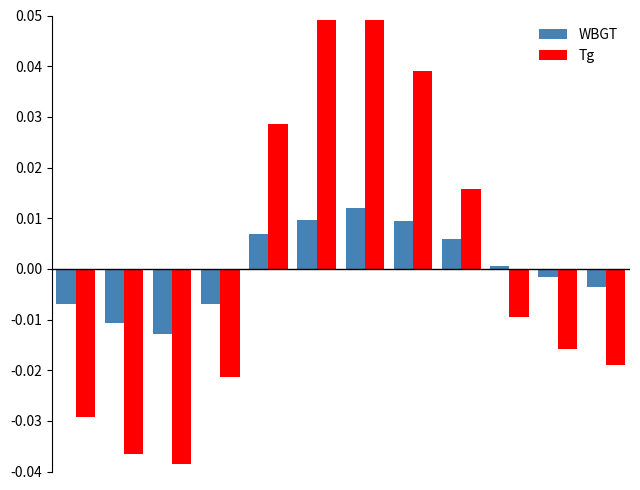

List the series in order of their peak value, highest first.

Tg, WBGT